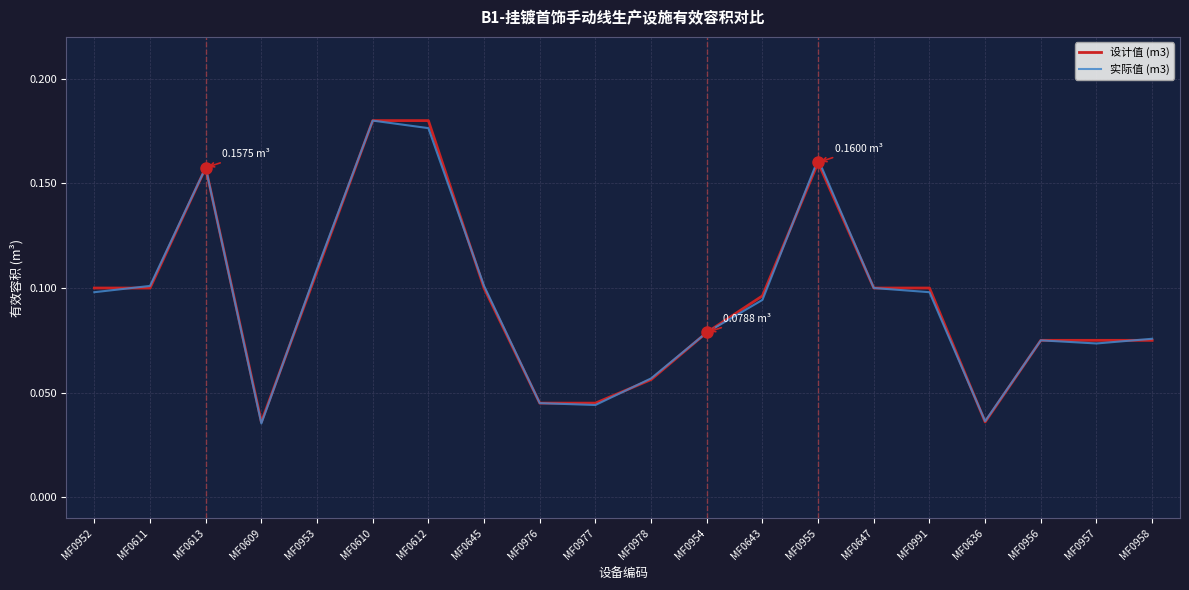

Does the chart display data point markers on the line(s)?

No